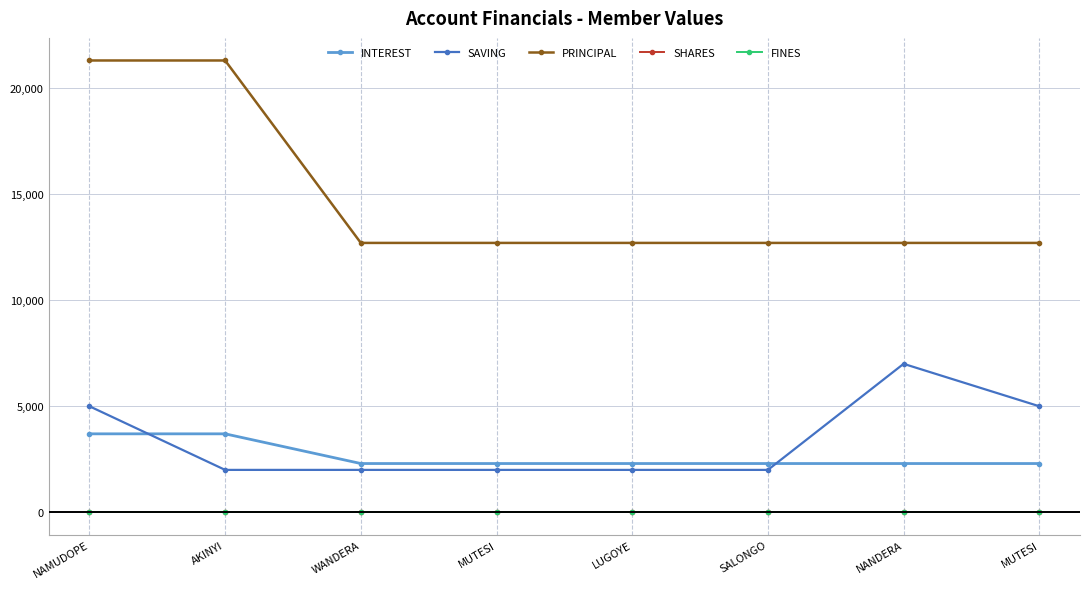

Does the chart have visible grid lines?

Yes